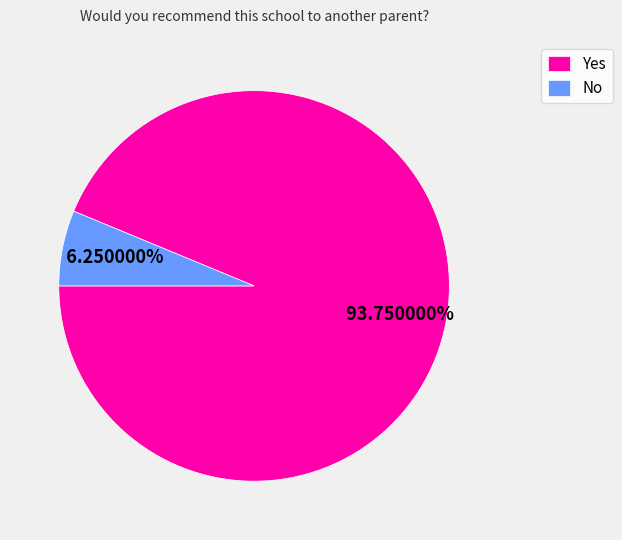

Combined, do No and Yes account for over 50%?

Yes